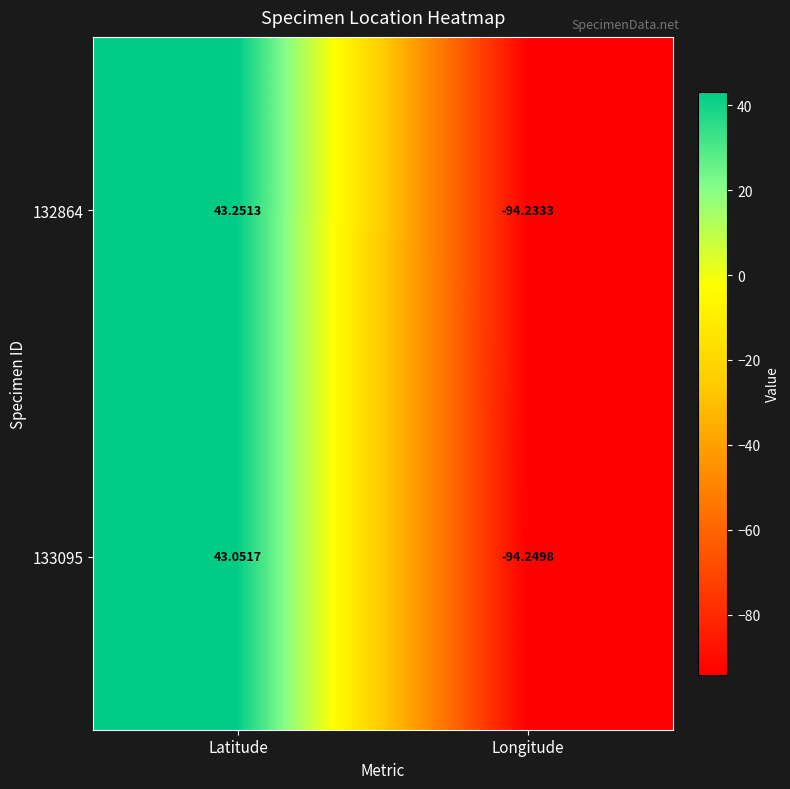

Where is 133095 nearest to the value -25?

Latitude